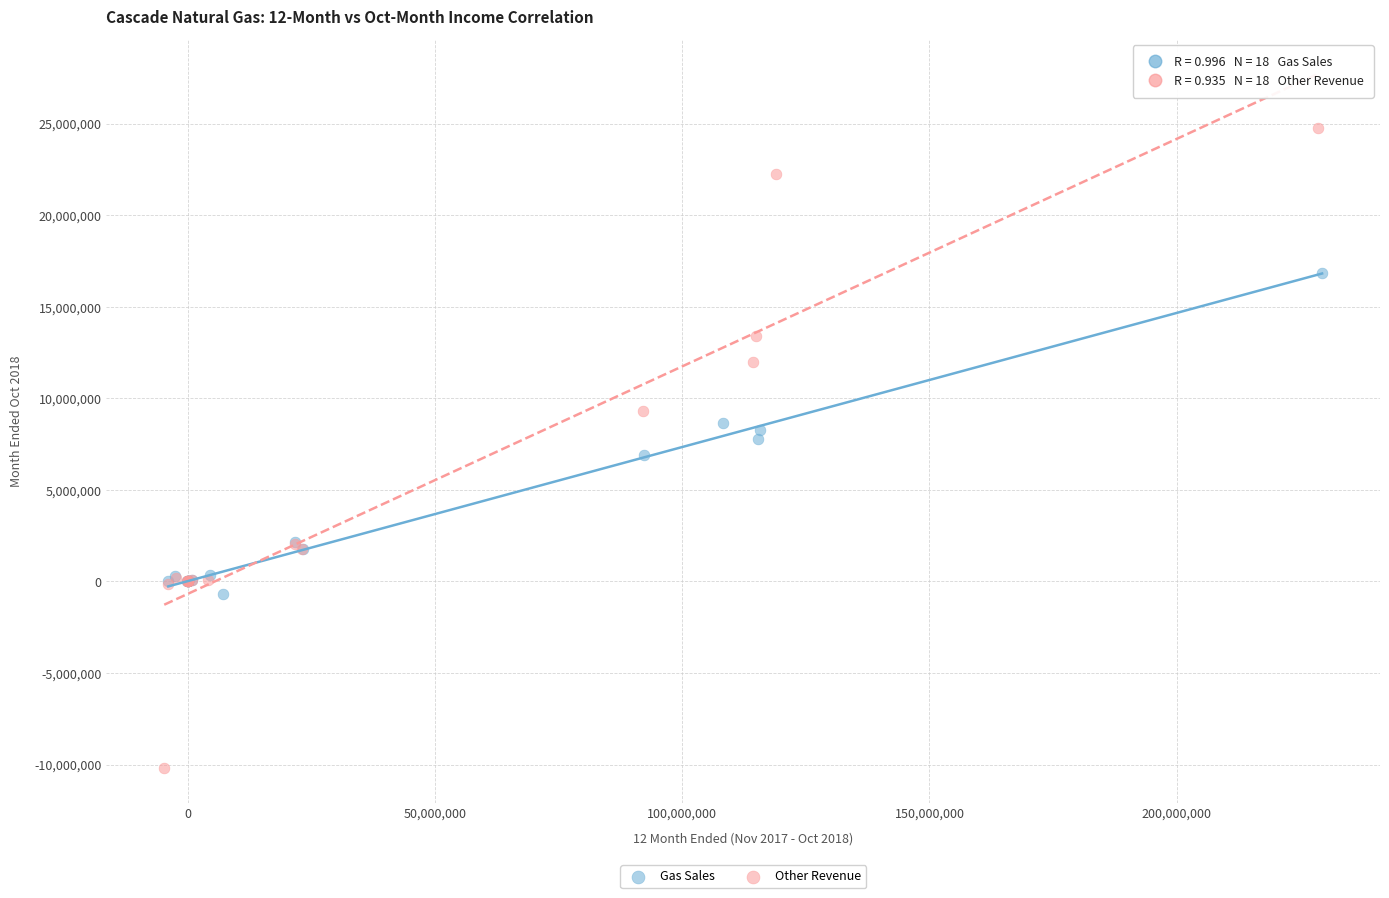

Which series has the widest spread of Y values?

Other Revenue